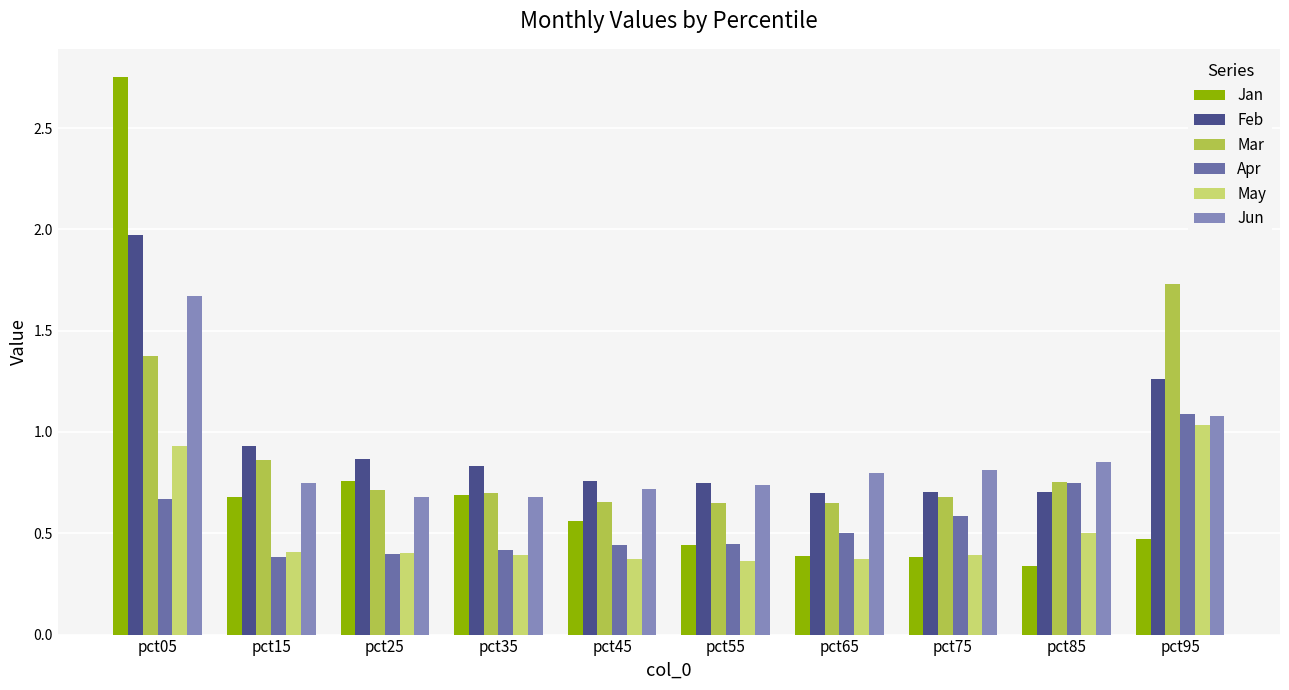

Where is Feb nearest to the value 1?

pct15